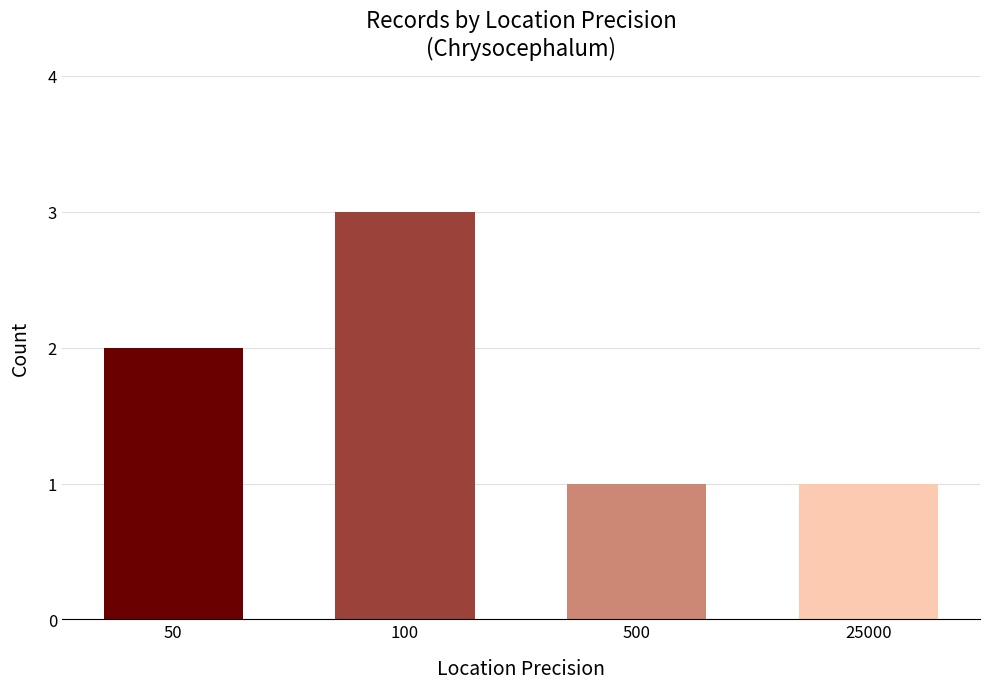

True or false: the data shows 5 at 100.

False